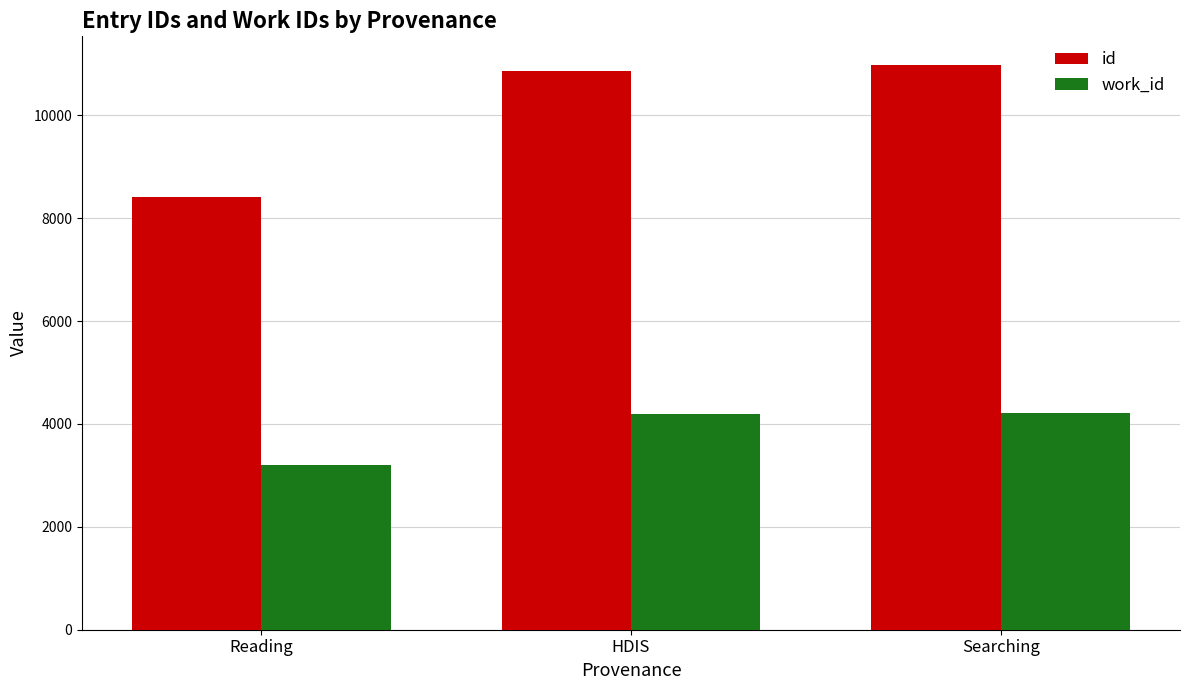

What is the label of the 3rd bar from the left?

Searching